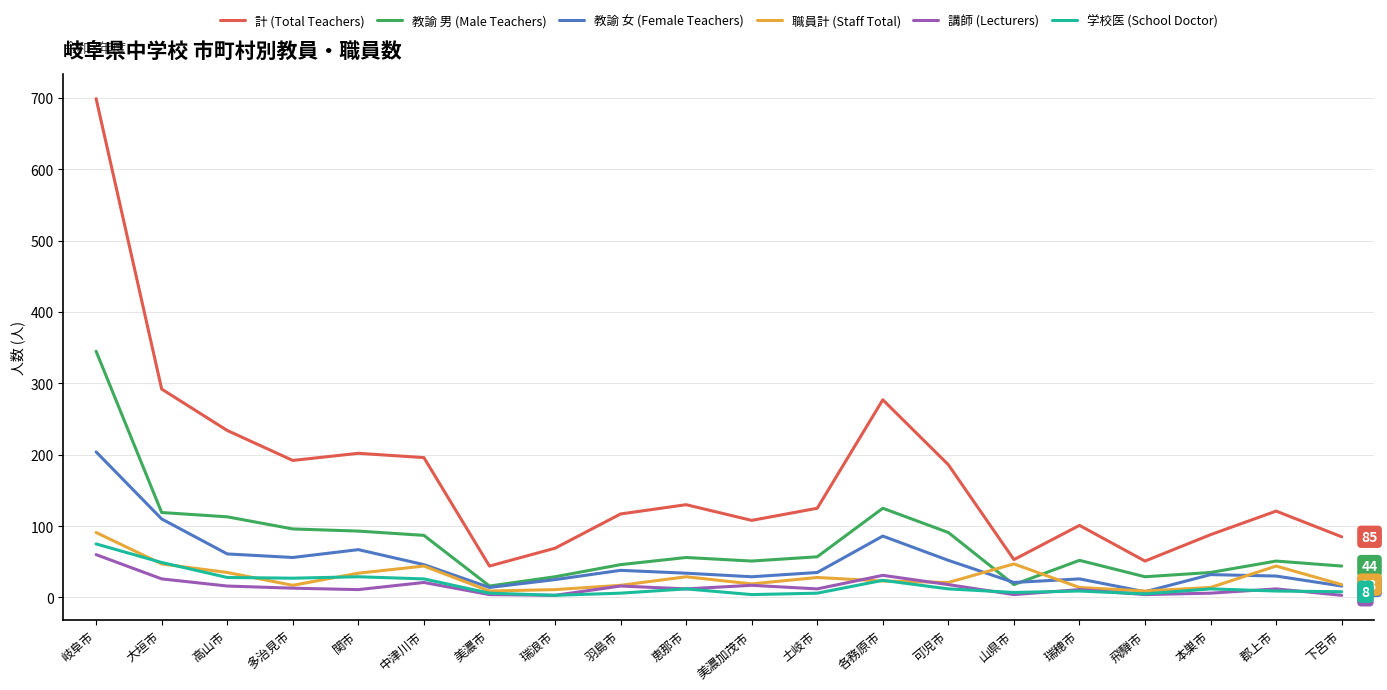

The 教諭 女 (Female Teachers) series shows 34 at 高山市. True or false?

False